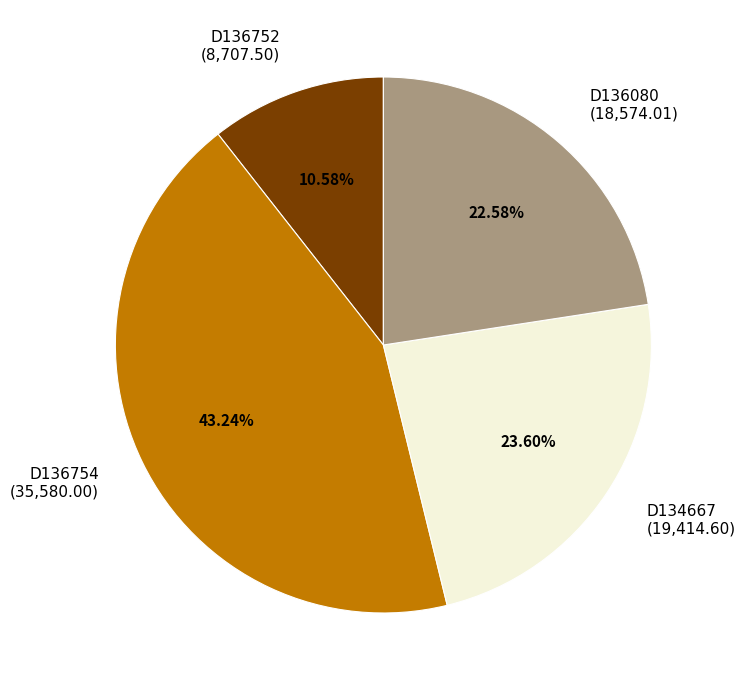

To the nearest percent, what portion does D136754 represent?

43%